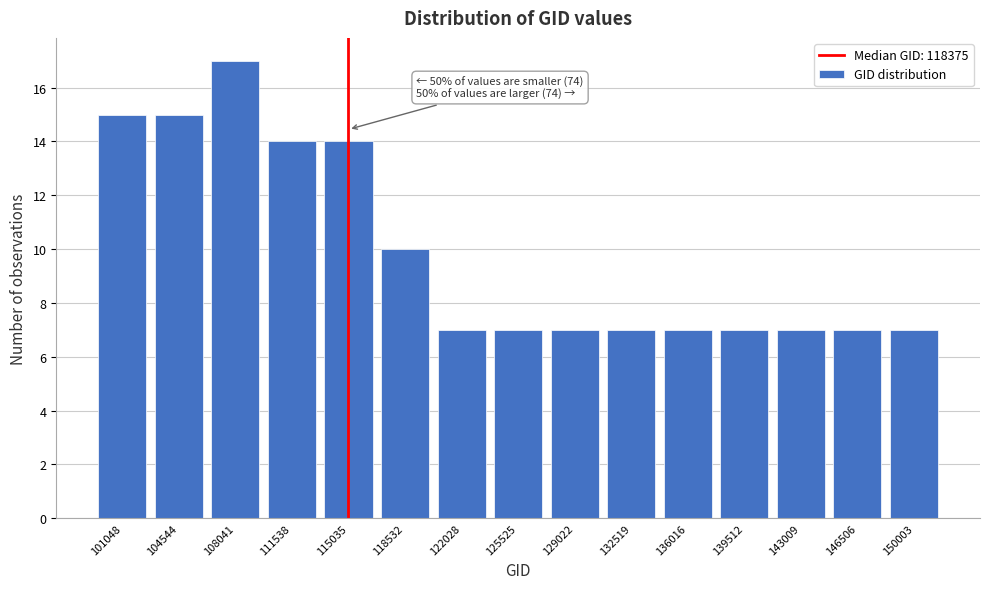

Reading left to right, list all the values displayed in this chart.

15	15	17	14	14	10	7	7	7	7	7	7	7	7	7